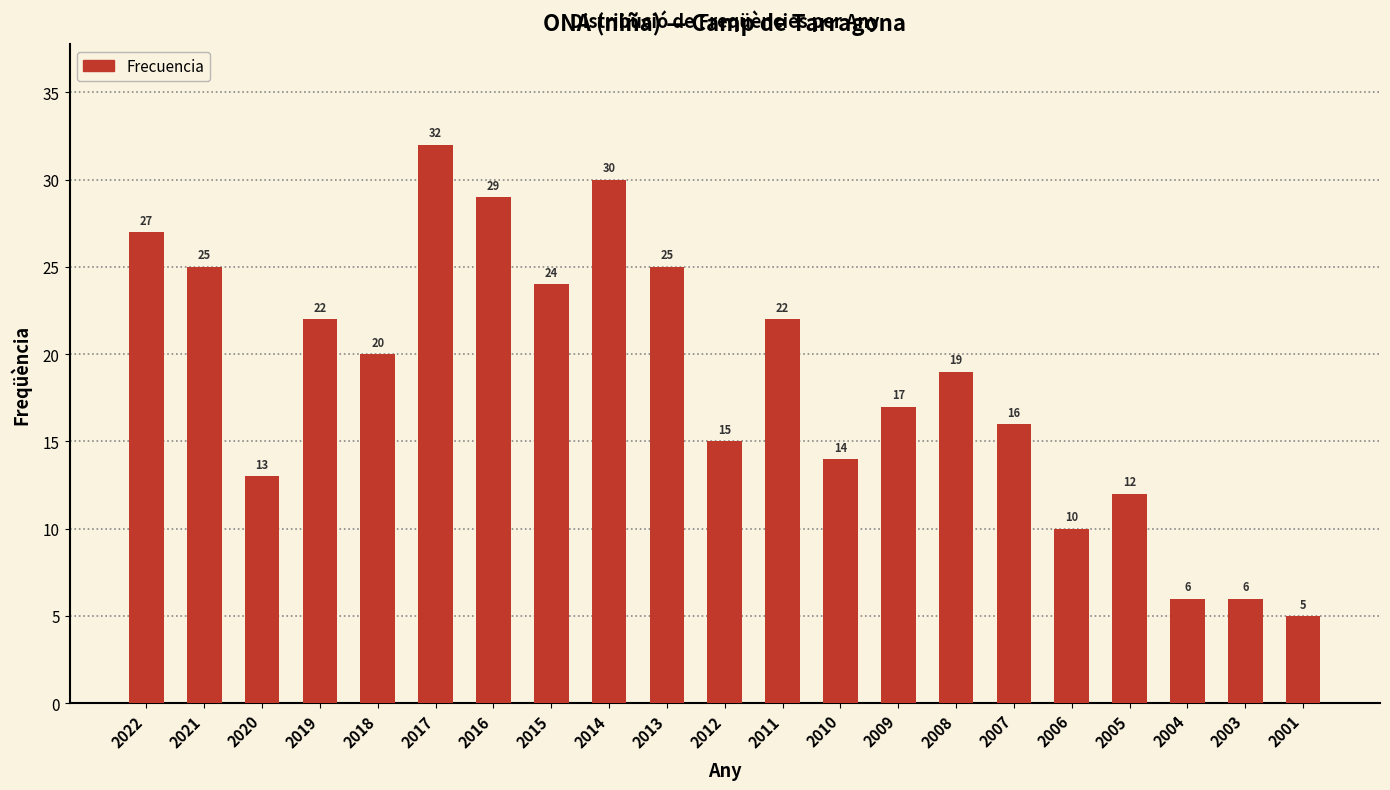

Reading right to left, transcribe all the data shown in this chart.

2001=5	2003=6	2004=6	2005=12	2006=10	2007=16	2008=19	2009=17	2010=14	2011=22	2012=15	2013=25	2014=30	2015=24	2016=29	2017=32	2018=20	2019=22	2020=13	2021=25	2022=27